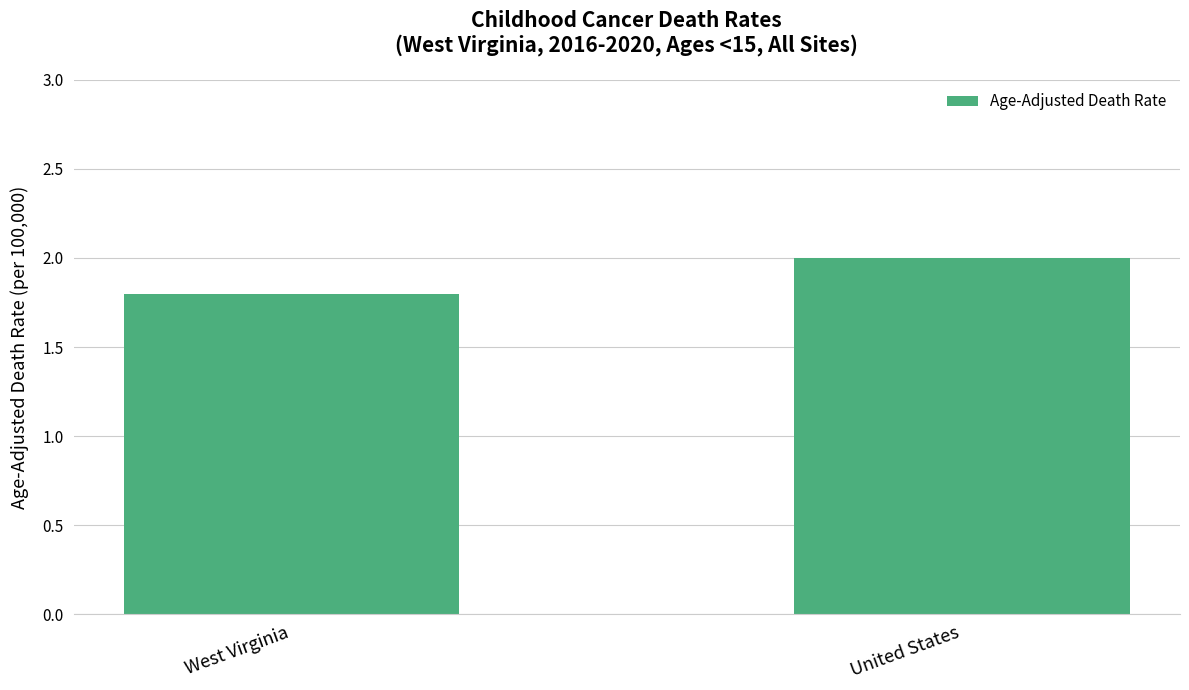

Approximately how many times larger is the value at United States compared to West Virginia?

1.1